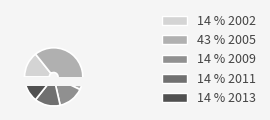

Does any single category account for the majority?

No